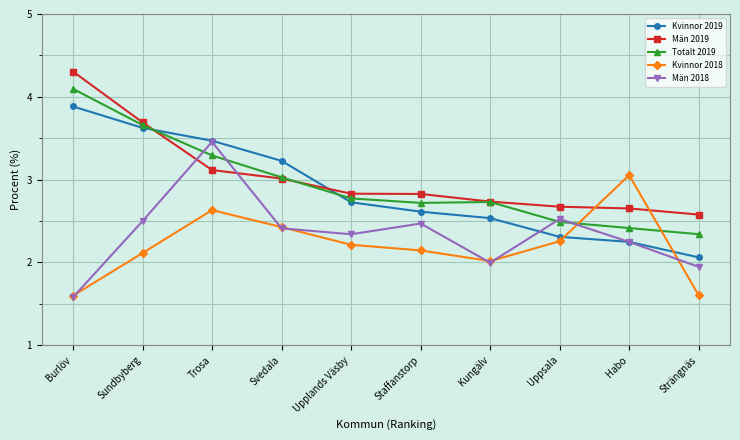

What are all the series names shown in the legend?

Kvinnor 2019, Män 2019, Totalt 2019, Kvinnor 2018, Män 2018